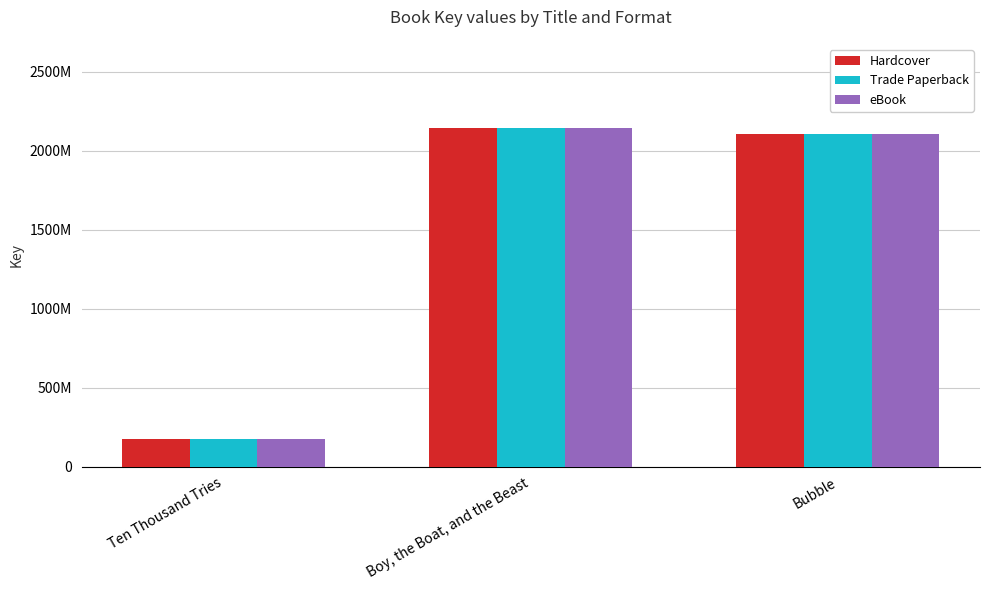

Reading left to right, list all the values displayed in this chart.

Hardcover: 174026030	2141457023	2108576140
Trade Paperback: 174026030	2141457023	2108576140
eBook: 174026030	2141457023	2108576140